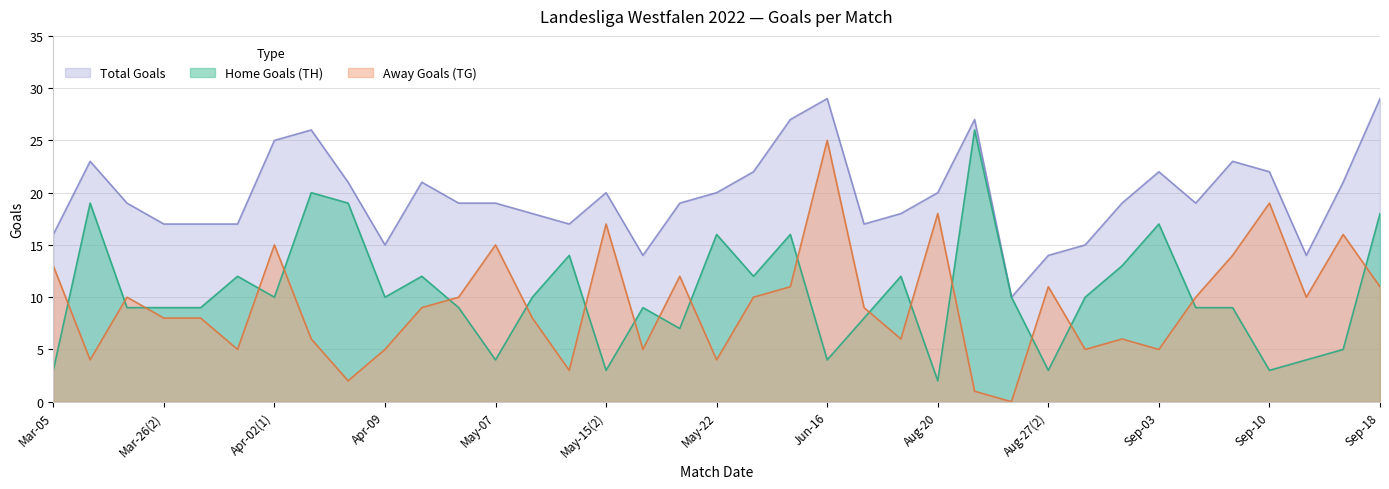

What value does the TG series have at 29?

6